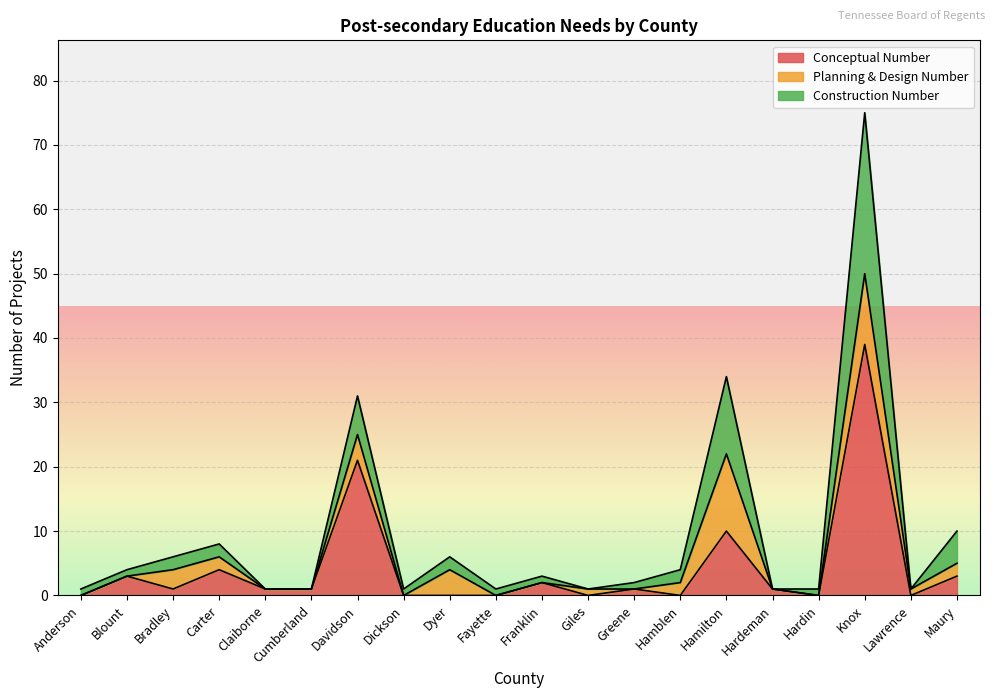

At which category is the sum across all series the highest?

Knox